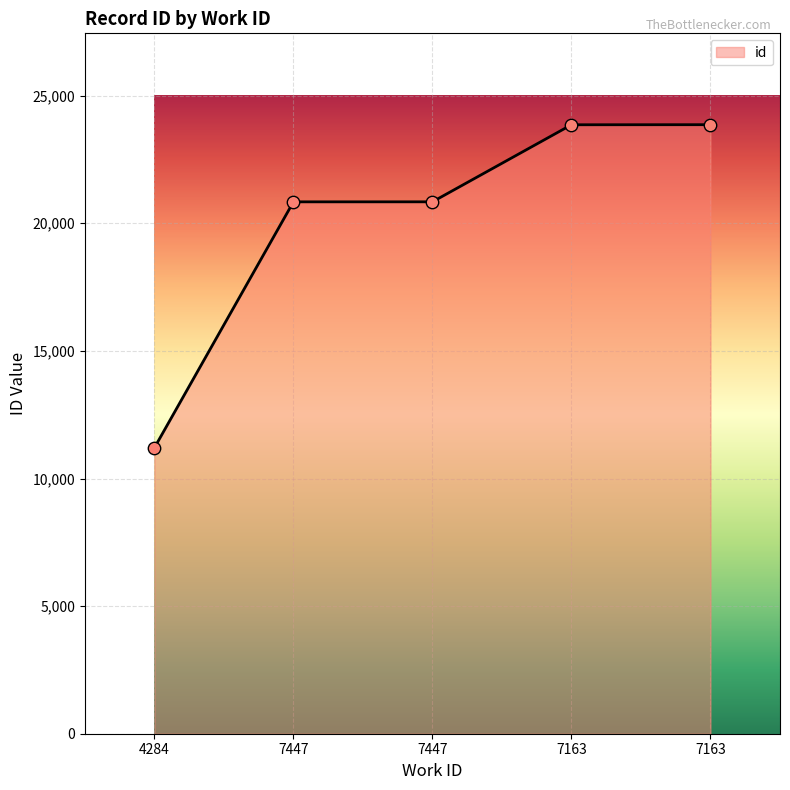

Approximately how many times larger is the value at 7447 compared to 7447?

1.0